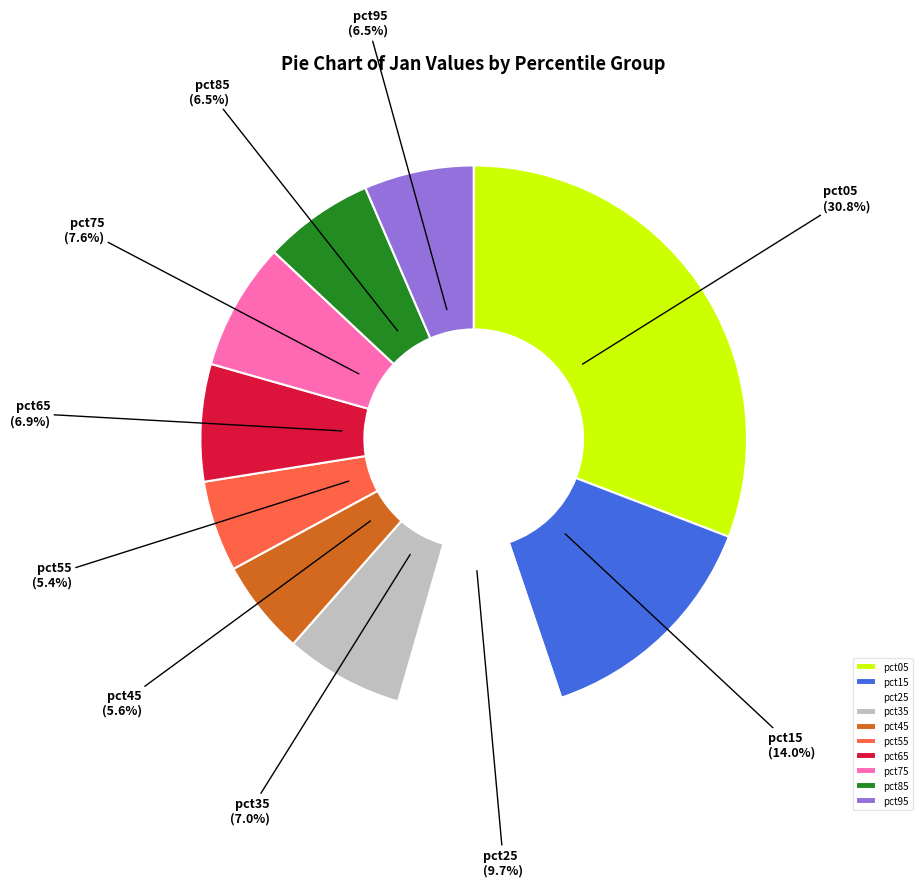

What is the largest slice in the pie chart?

pct05